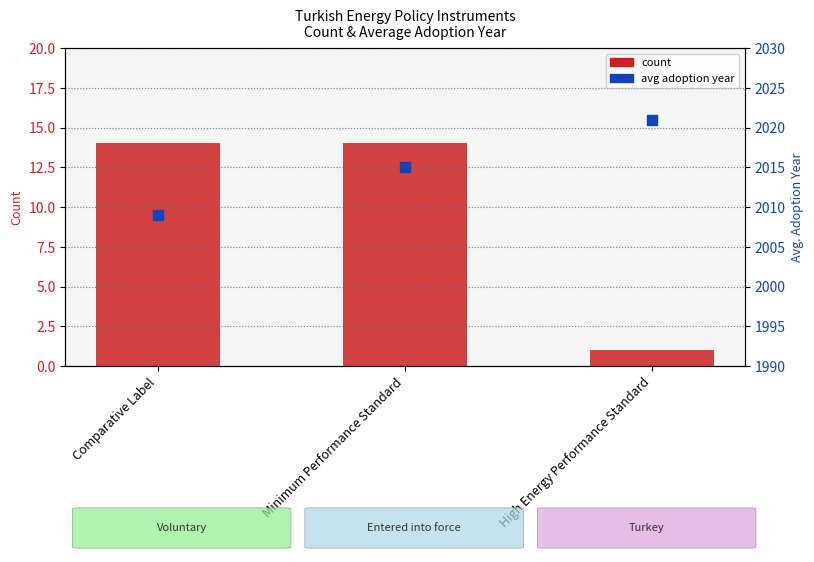

What are all the series names shown in the legend?

count, avg adoption year